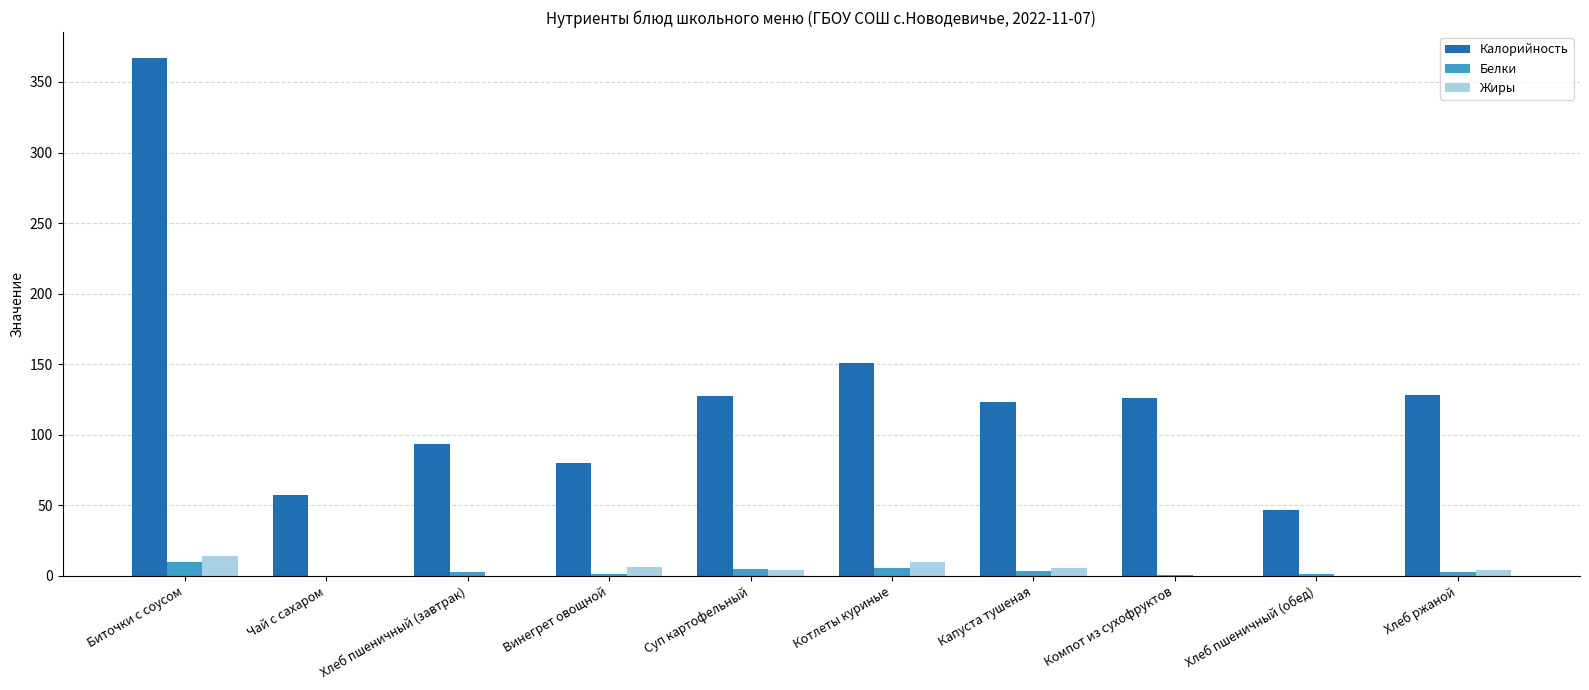

The value of Калорийность at Хлеб пшеничный (обед) is 46.6. True or false?

True